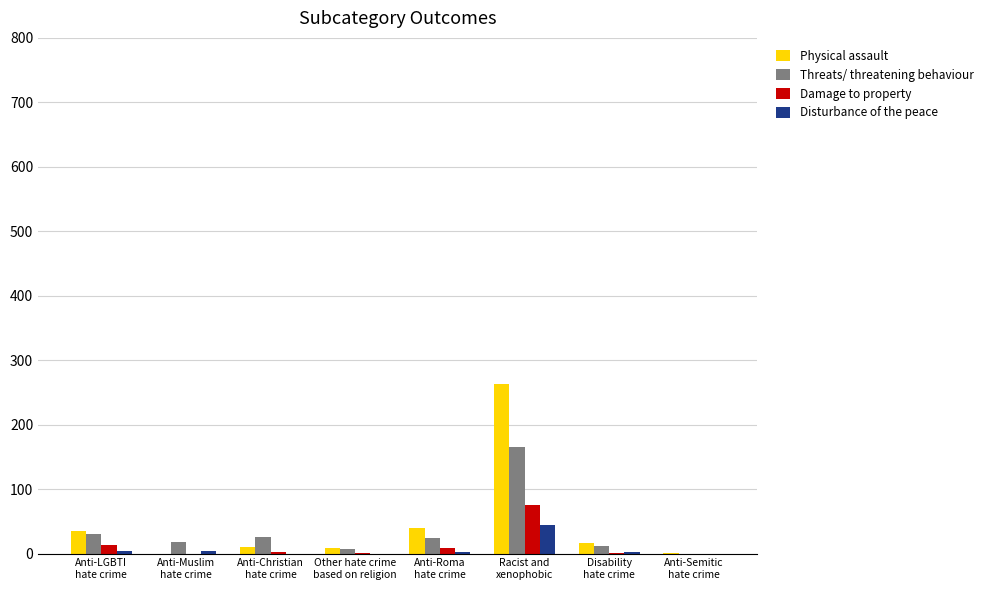

What is the greatest value displayed?

263